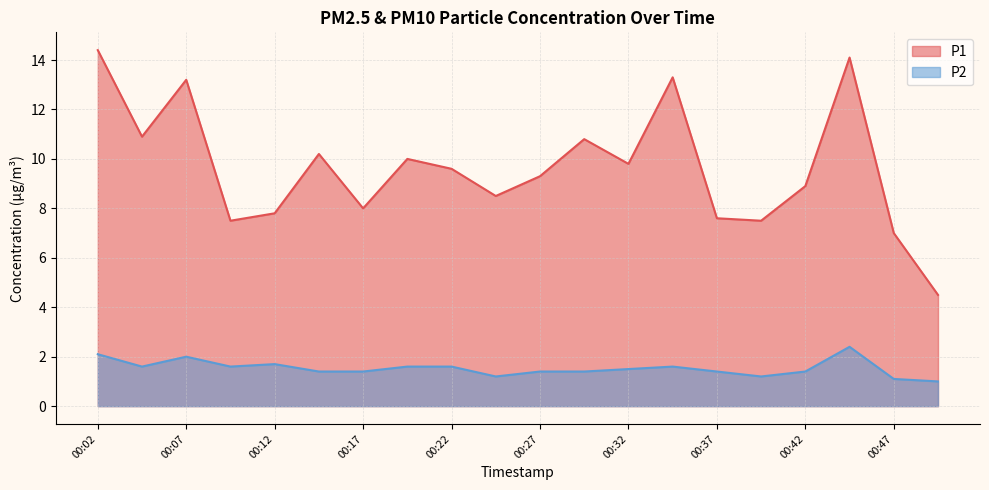

Rank the categories by P1 value from lowest to highest.

00:49, 00:47, 00:09, 00:39, 00:37, 00:12, 00:17, 00:24, 00:42, 00:27, 00:22, 00:32, 00:19, 00:14, 00:29, 00:04, 00:07, 00:34, 00:44, 00:02